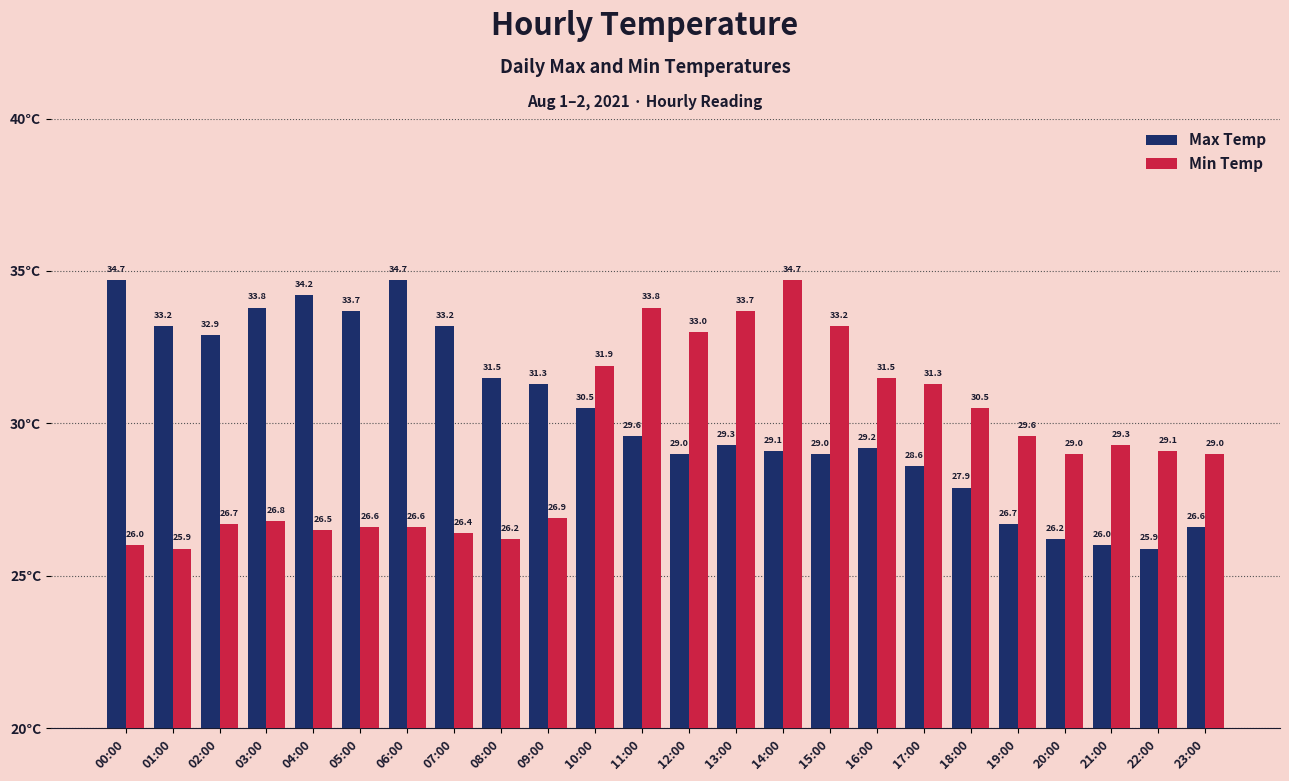

The value of Max Temp at 00:00 is 34.7. True or false?

True